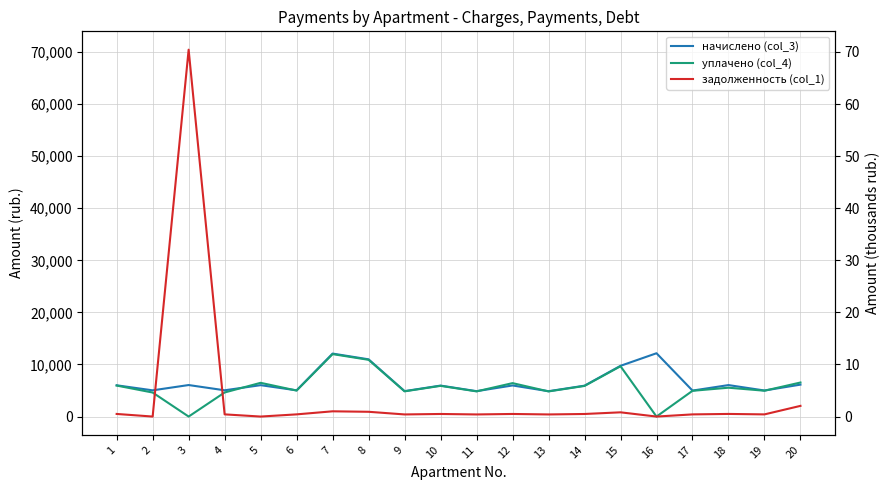

What value does the уплачено (col_4) series have at 17?

4944.5